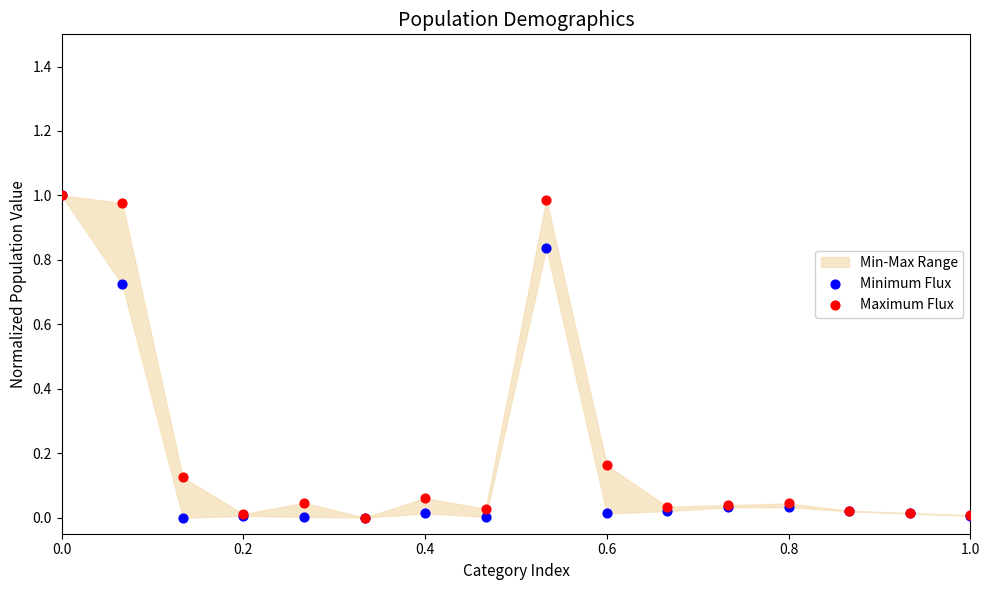

Which series contains the lowest Y value?

Minimum Flux